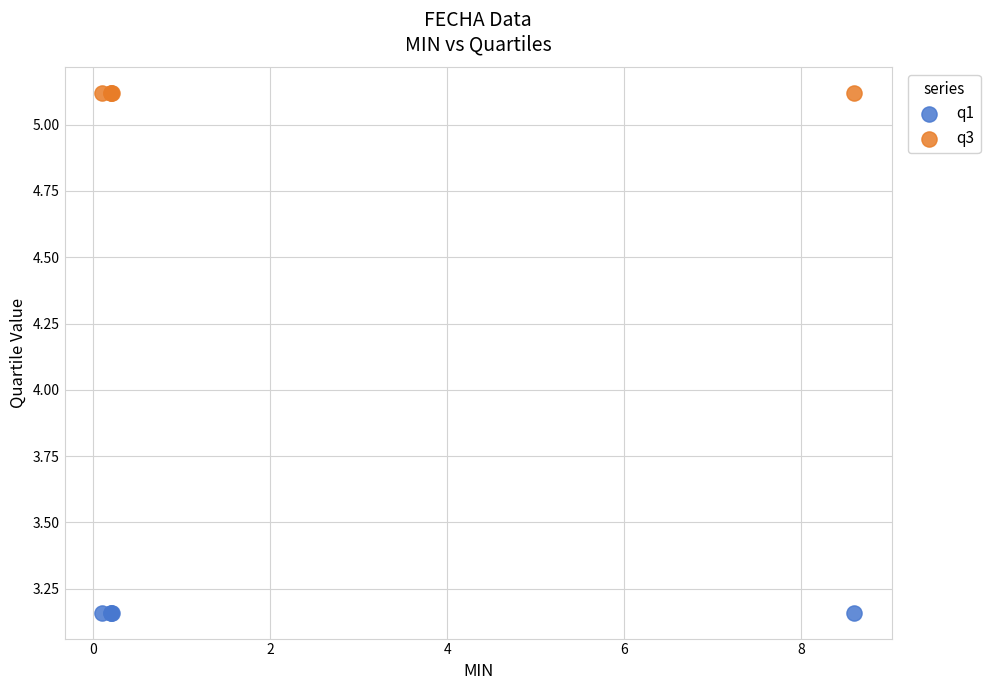

Which series contains the lowest Y value?

q1